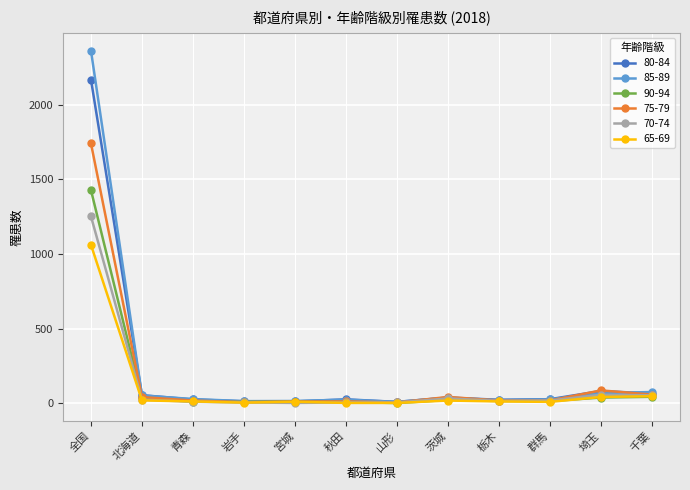

Rank the series by their maximum value, from lowest to highest.

65-69, 70-74, 90-94, 75-79, 80-84, 85-89